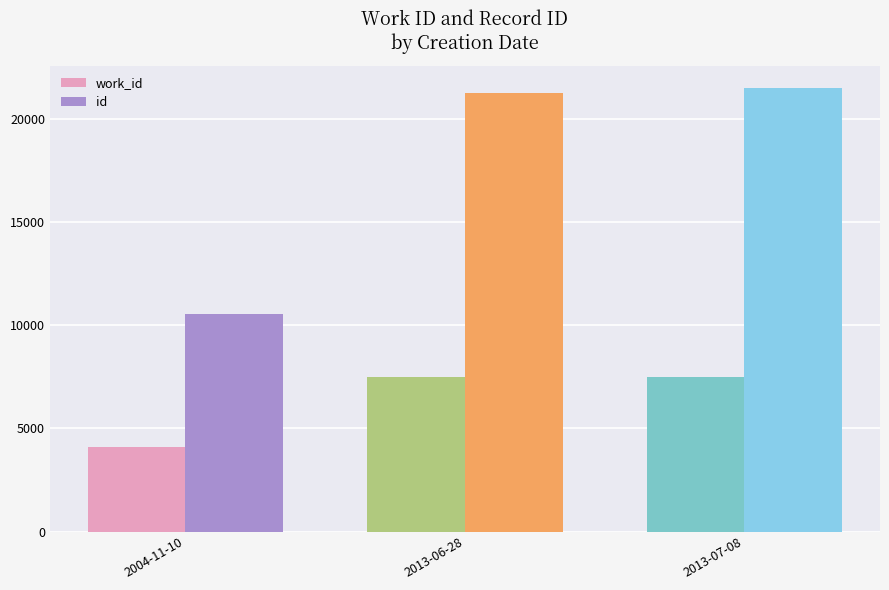

Which category has the highest value in the id series?

2013-07-08